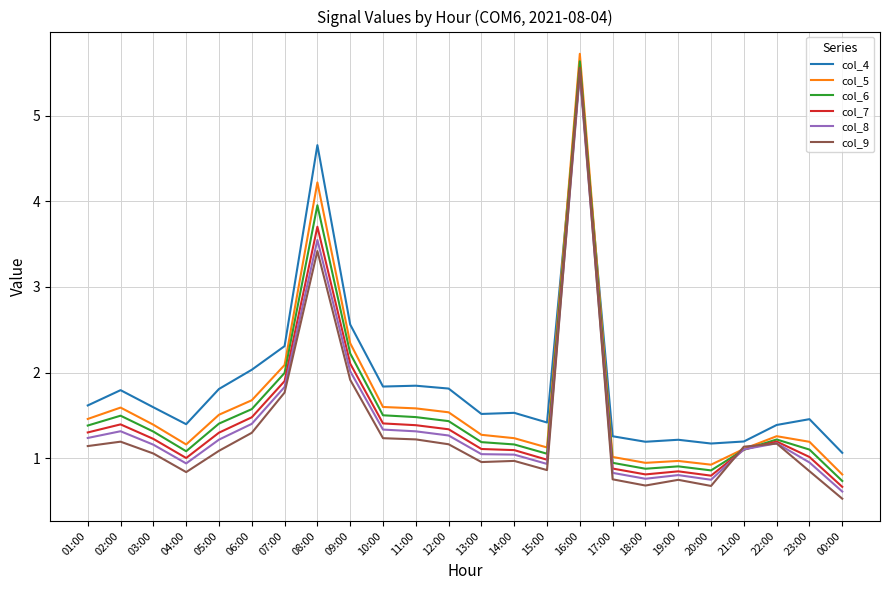

Is the value of col_4 at 21:00 greater than the value of col_8 at 12:00?

No